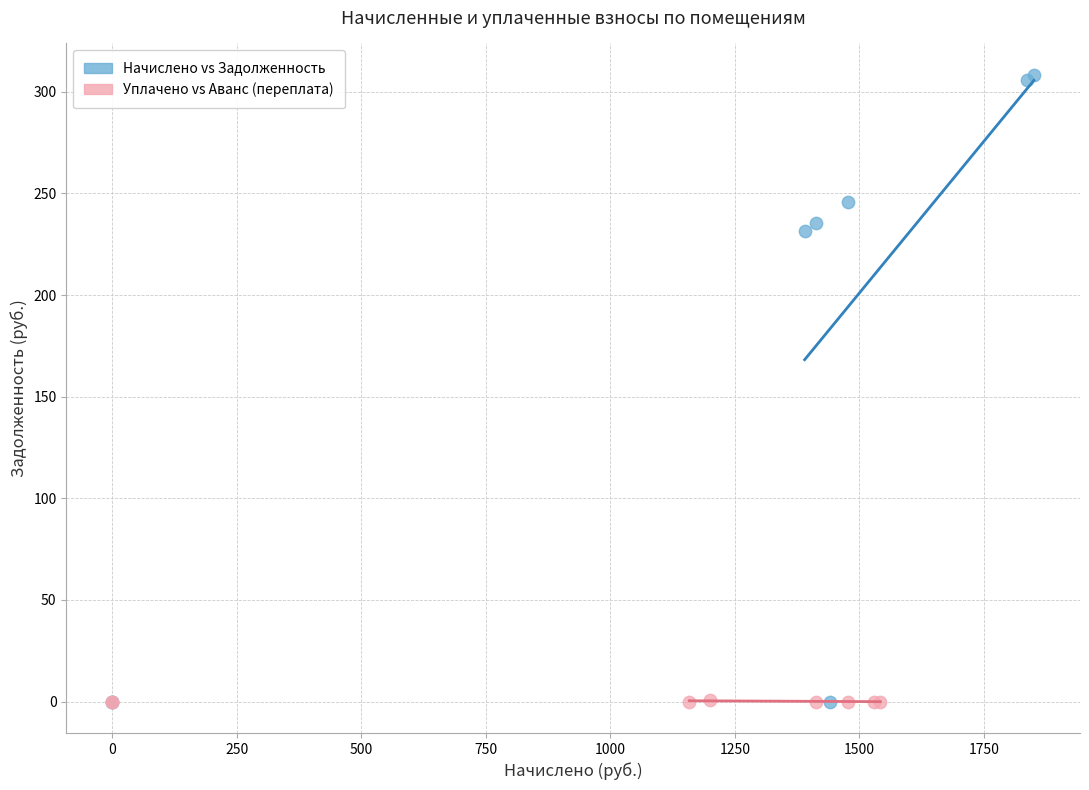

What are all the series names shown in the legend?

Начислено vs Задолженность, Уплачено vs Аванс (переплата)